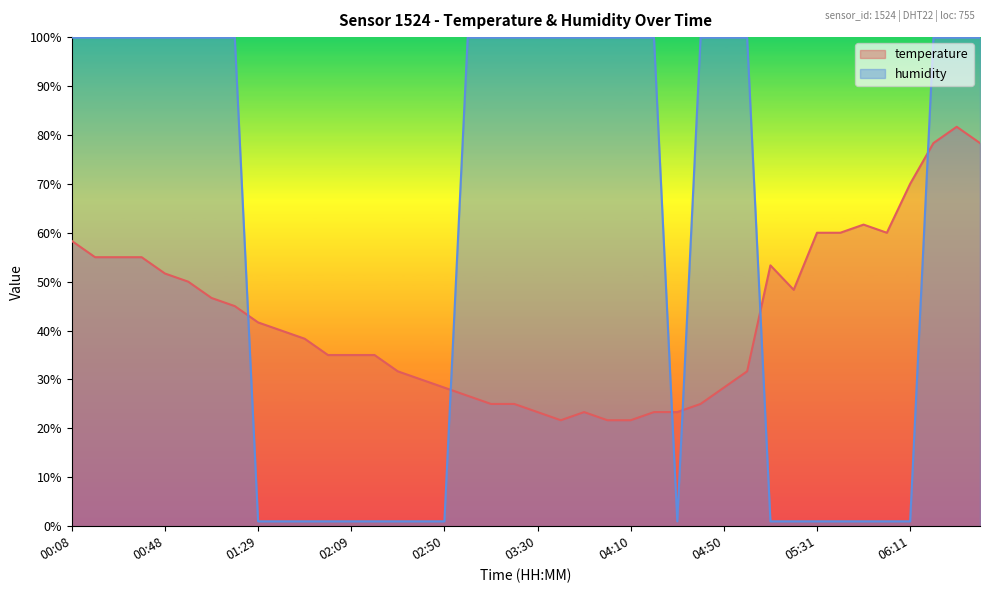

After their last crossing, which series has the higher values: humidity or temperature?

humidity